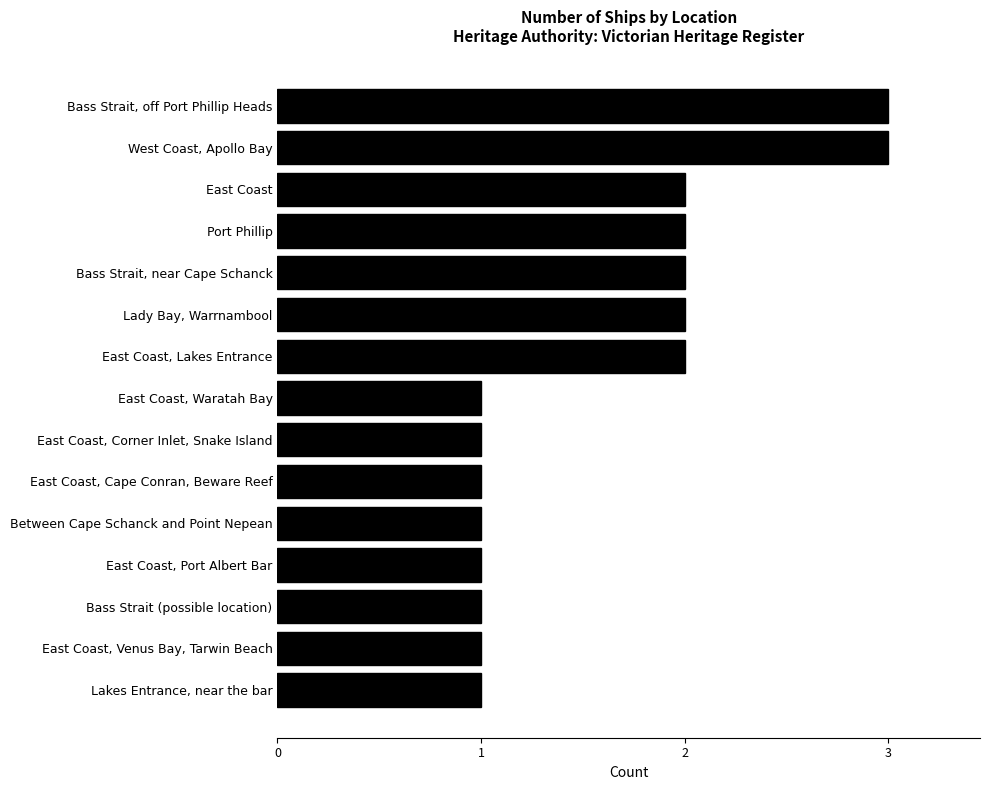

Approximately how many times larger is the value at Lakes Entrance, near the bar compared to Lady Bay, Warrnambool?

0.5